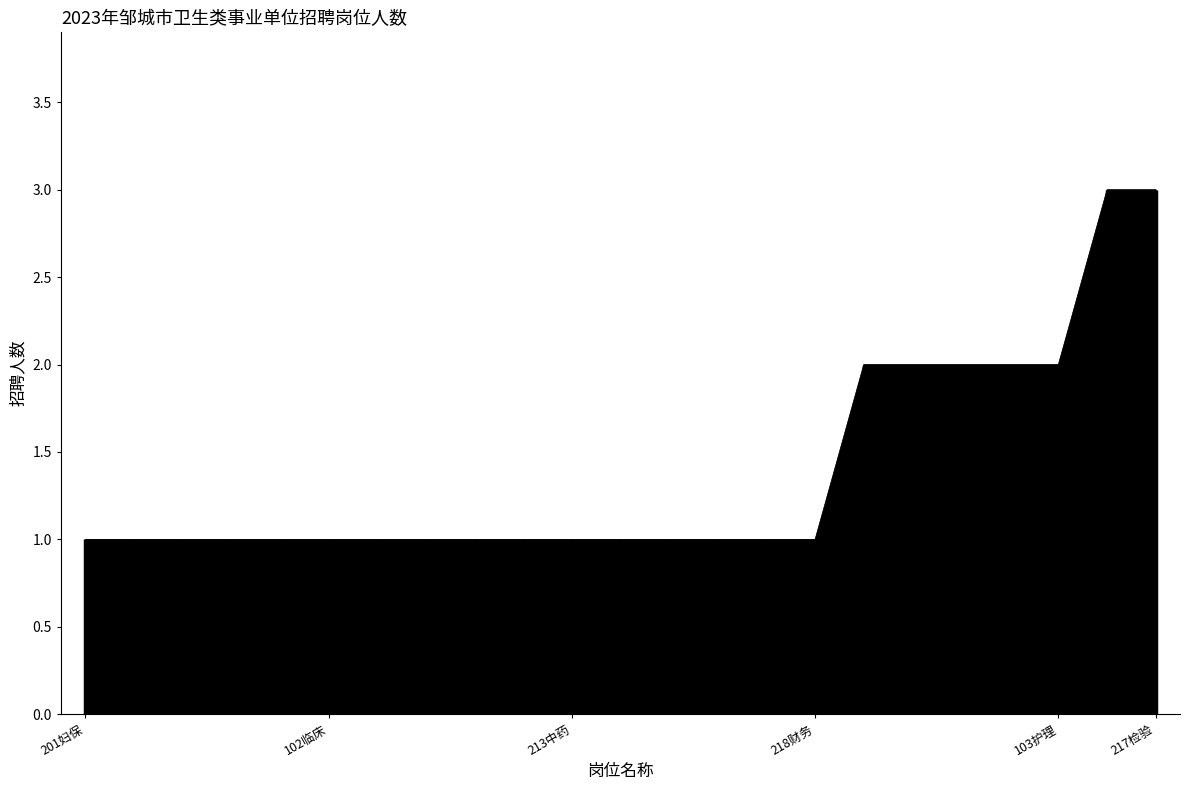

Is it true that the value at 104卫生管理 is 1?

True